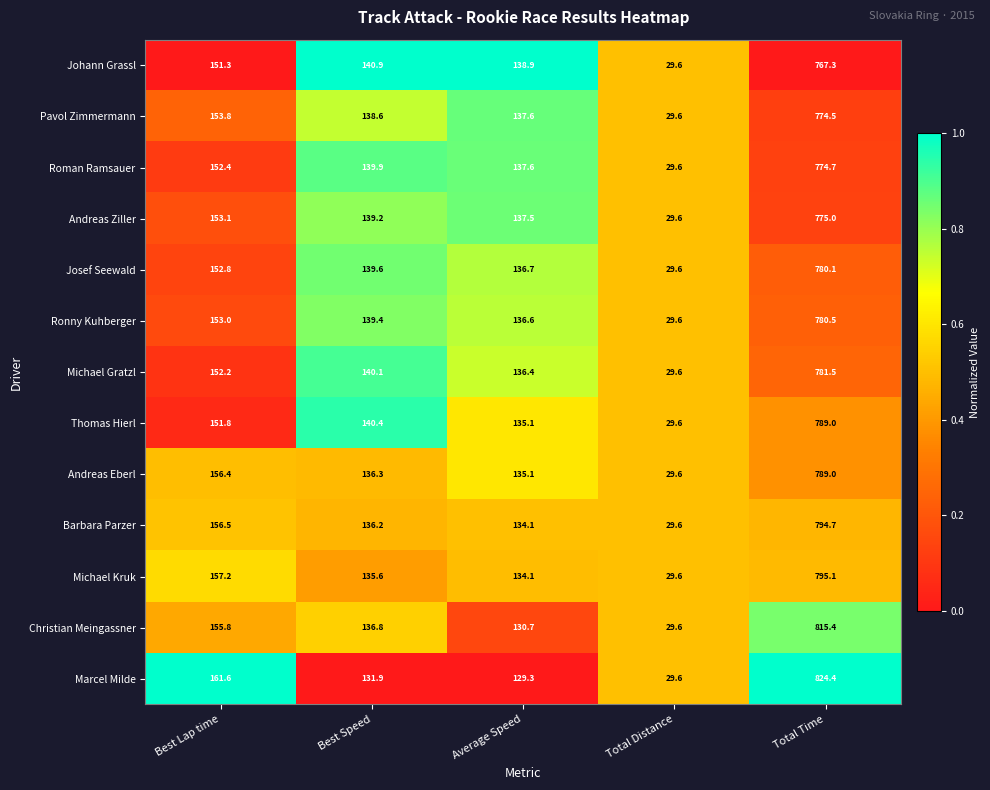

Is it true that Barbara Parzer equals 1308.4 at Total Time?

False